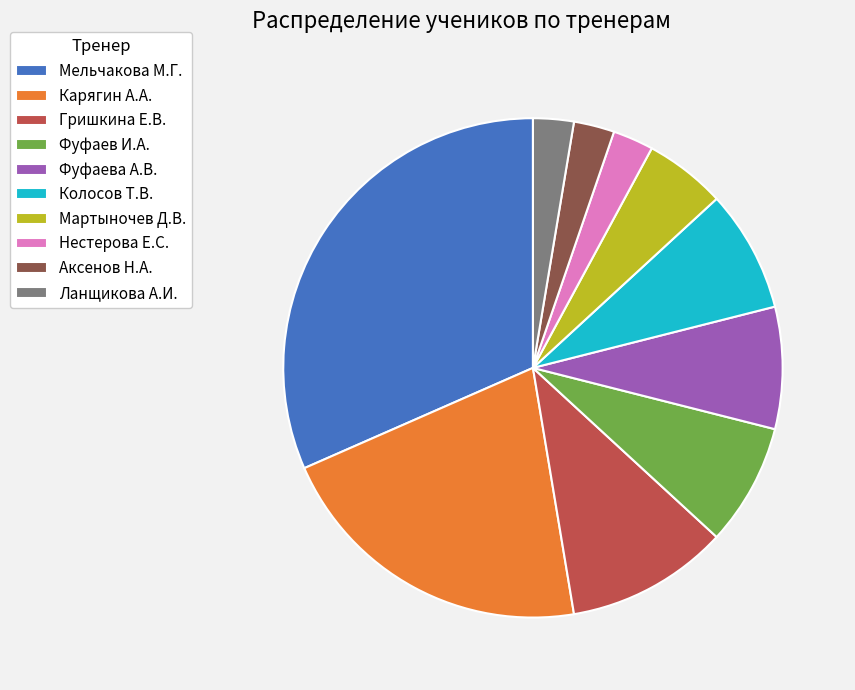

Which slice is the largest?

Мельчакова М.Г.